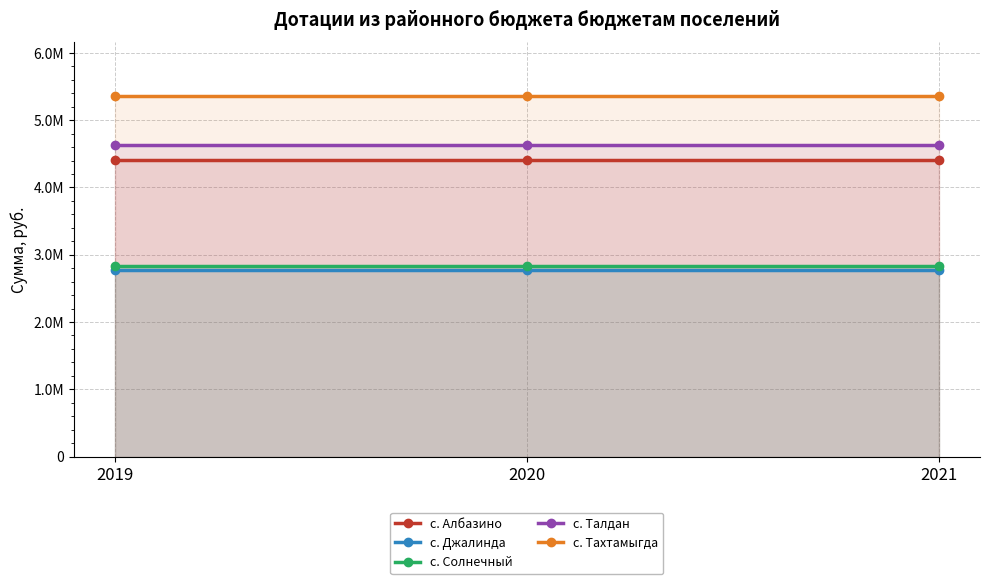

Which has a higher value, 2020 or 2021?

2020